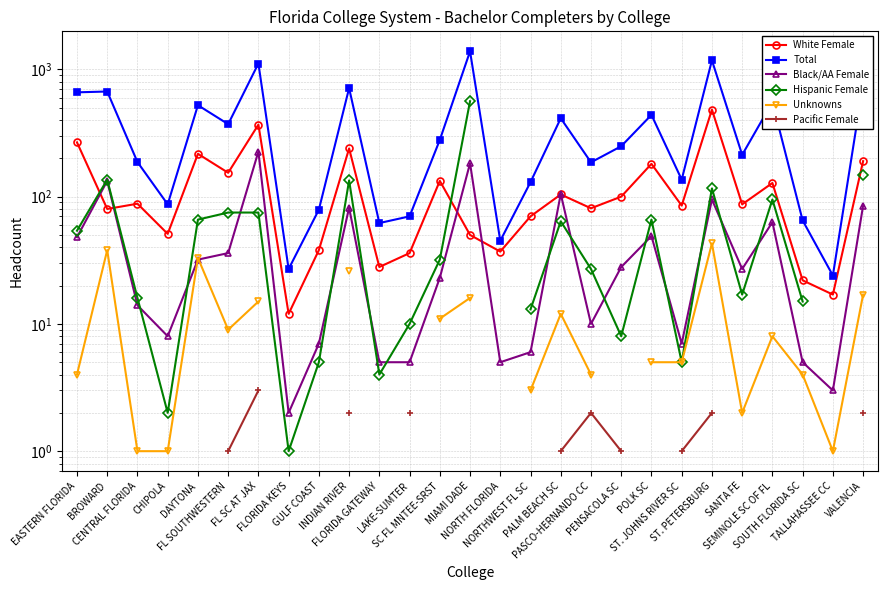

Where do Hispanic Female and Black/AA Female first cross each other?

CENTRAL FLORIDA and CHIPOLA